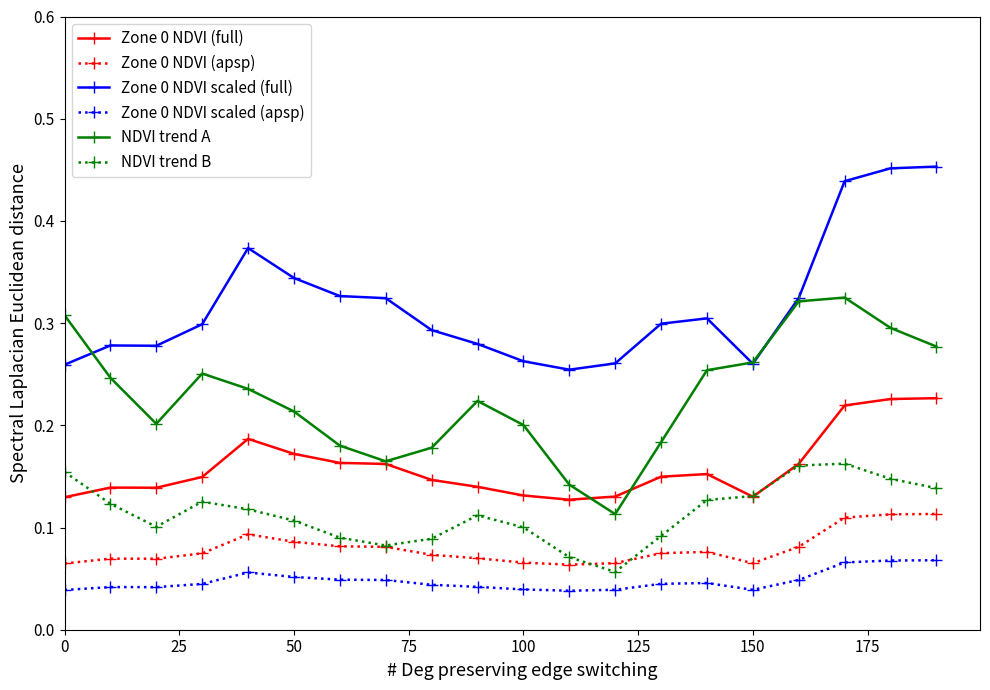

Count the Zone 0 NDVI (apsp) values in the range 0 to 1.

20